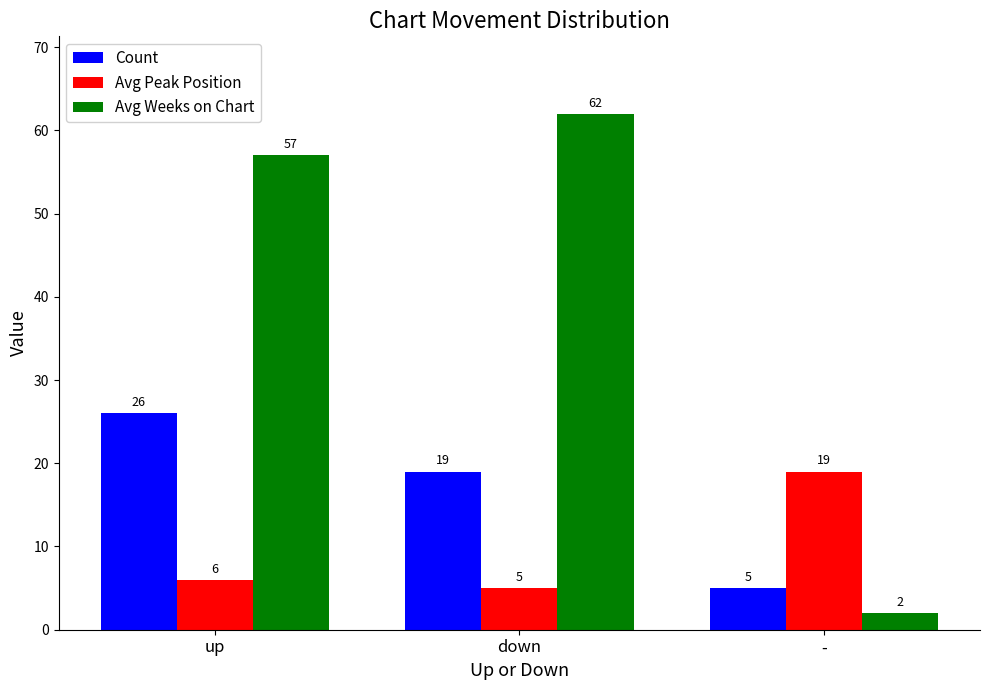

What is the average value of the Avg Peak Position series?

10